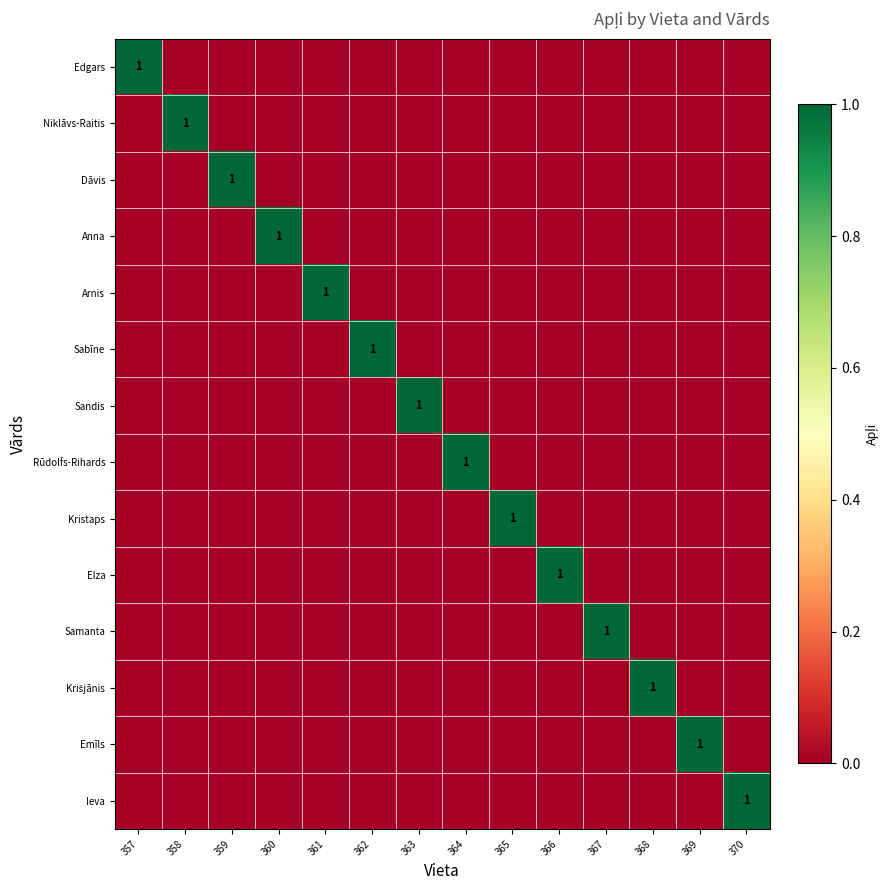

Is the value of Sandis at 360 greater than the value of Krišjānis at 366?

No